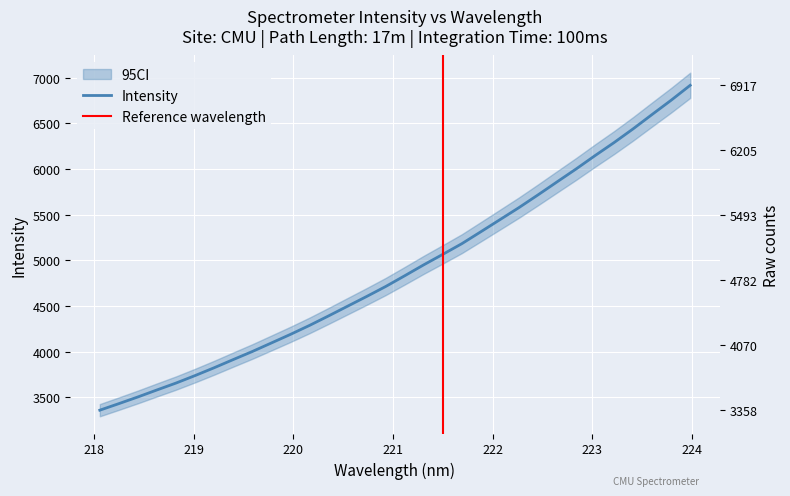

True or false: the data shows 4188.7 at 219.9712.

True